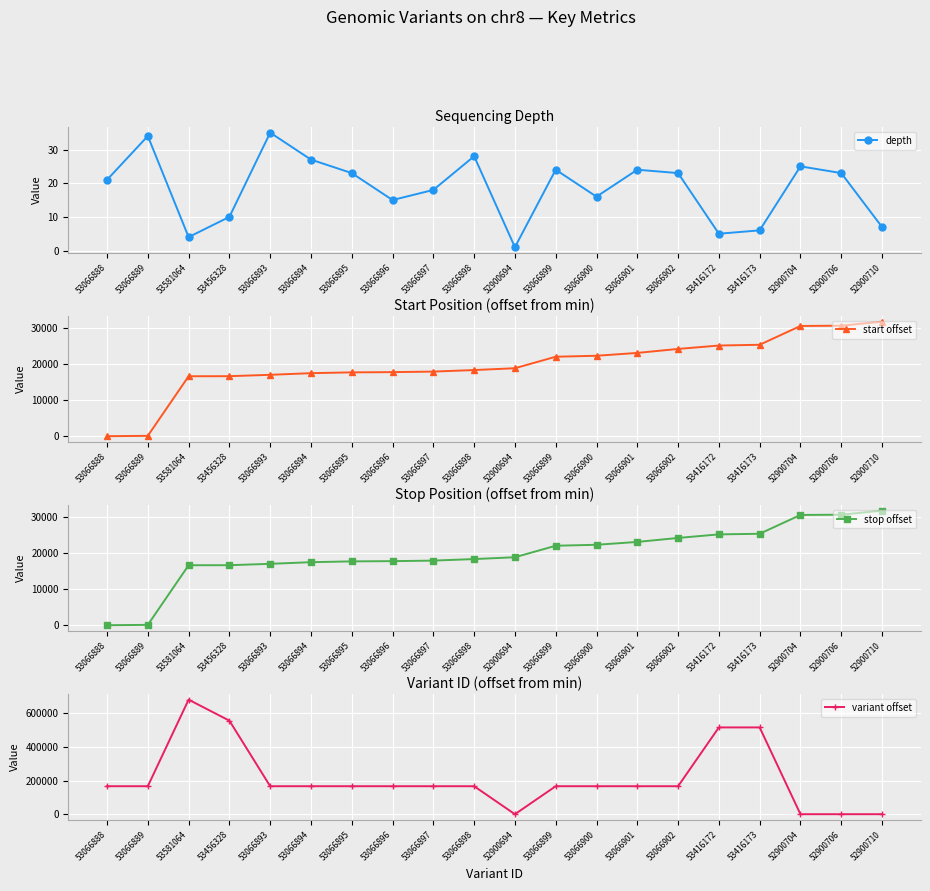

Read the start offset value at 53066900, to the nearest 10.

22280